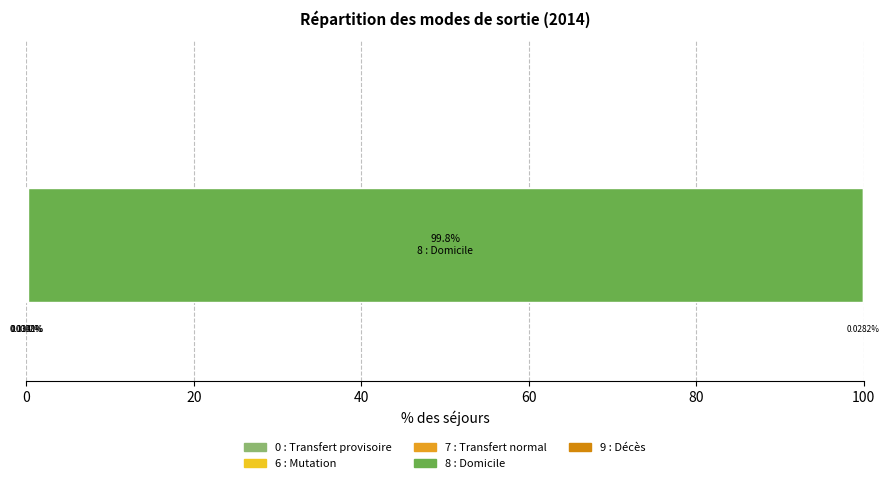

How many series are shown in this chart?

5